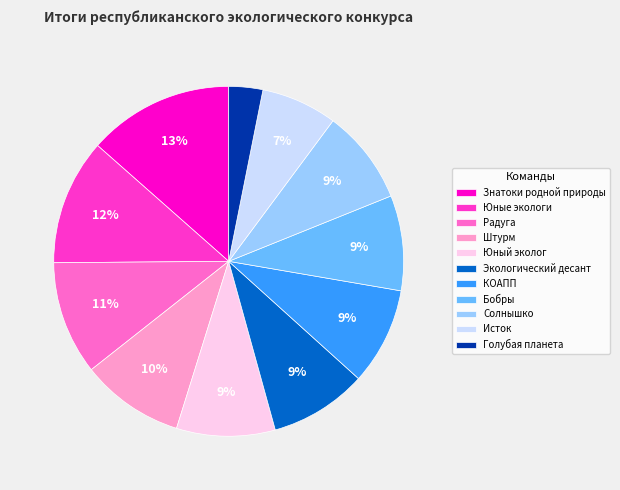

Is it true that Штурм is 10% of the pie?

True